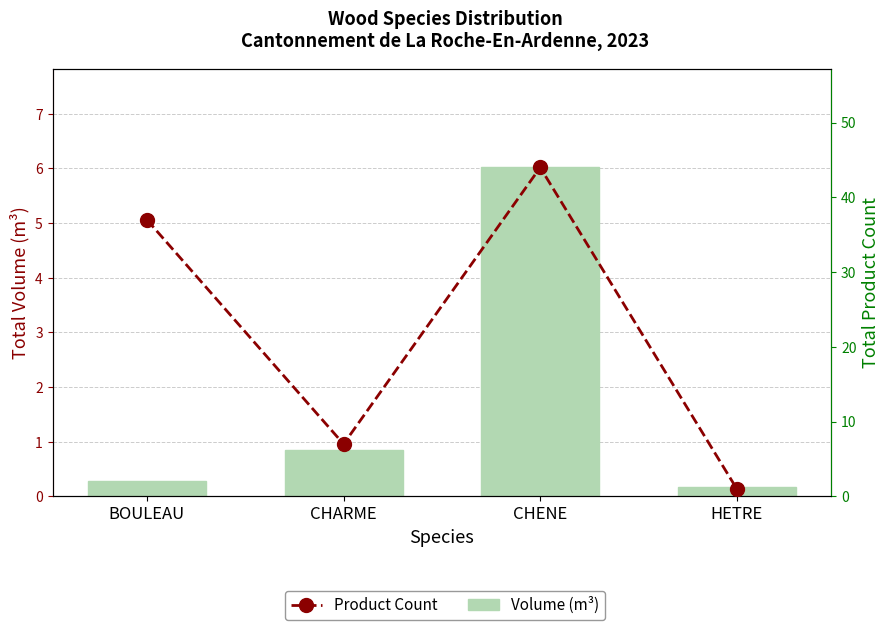

Between CHENE and HETRE, which series saw the biggest shift?

Product Count